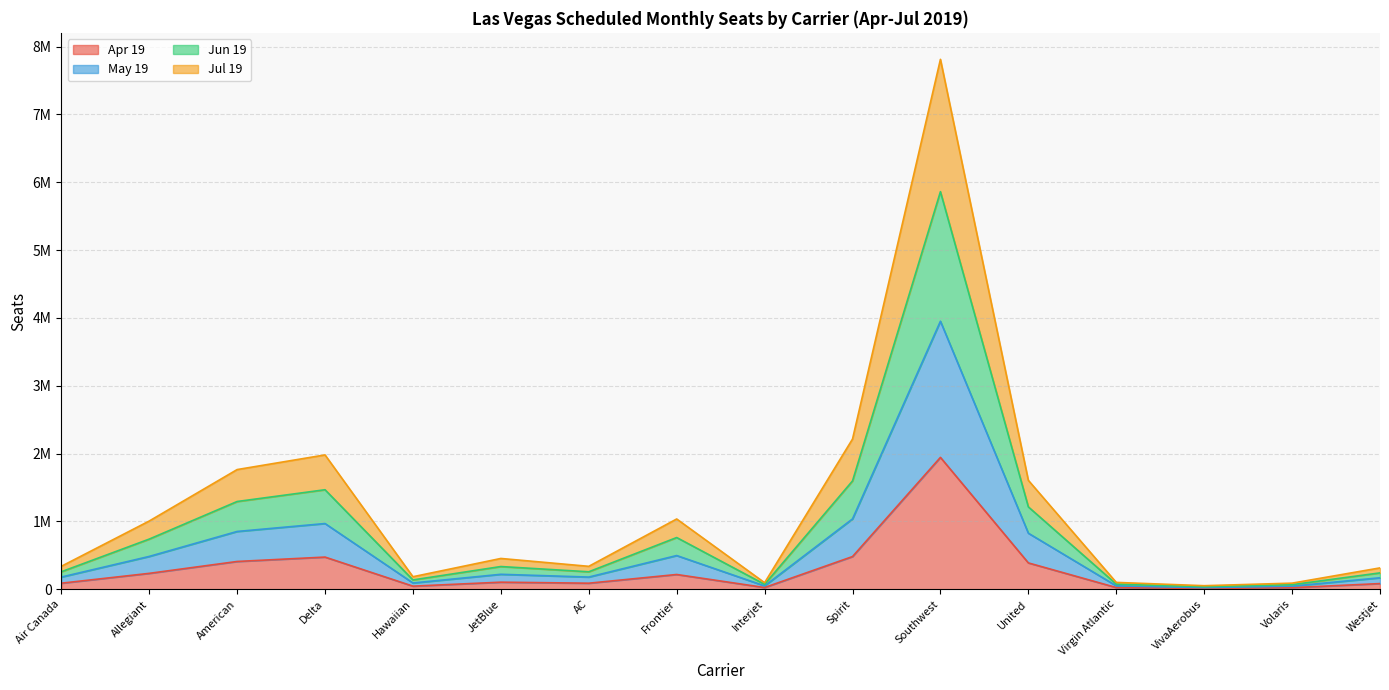

At which label does Apr 19 reach its minimum?

VivaAerobus